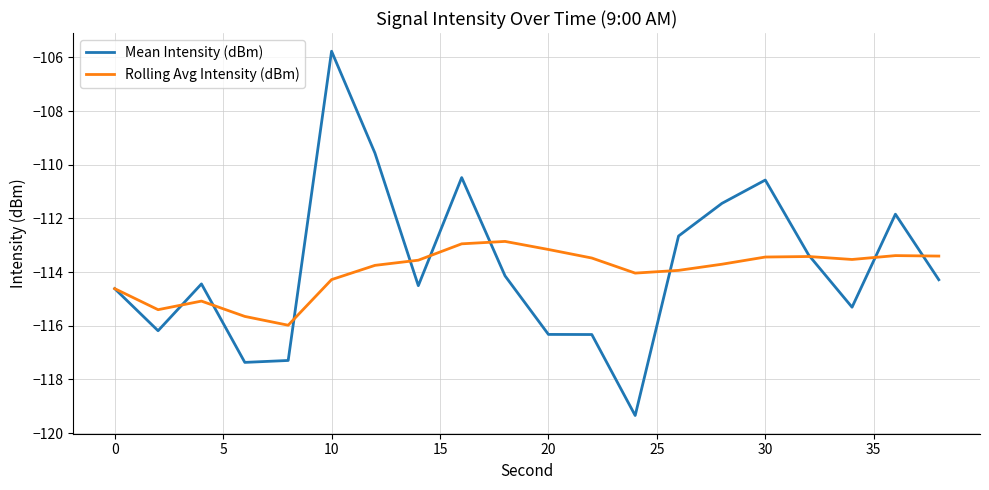

What is the highest value of the Rolling Avg Intensity (dBm) series?

-112.9